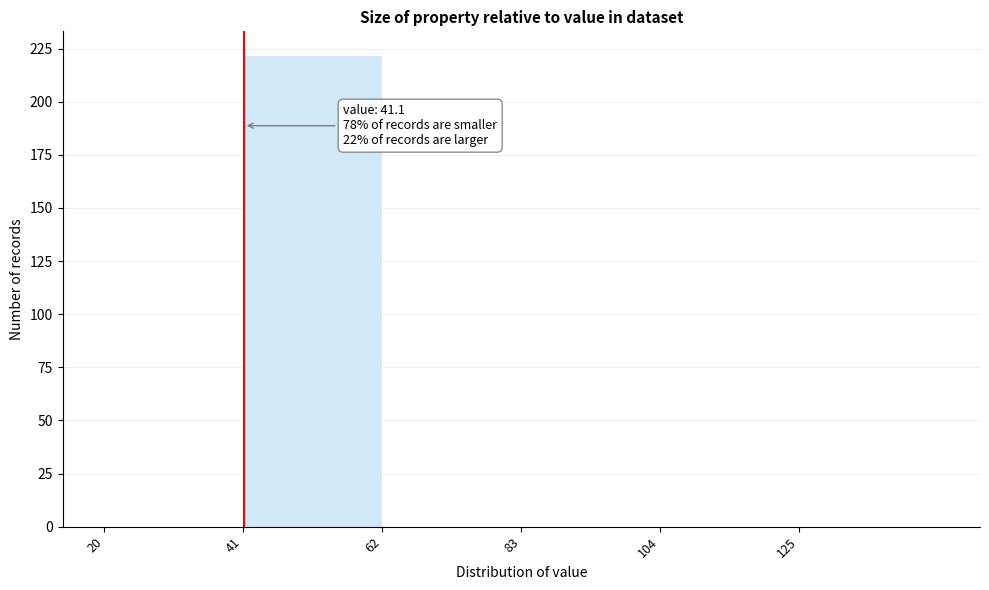

Over which range of the x-axis is the bar tallest?

41 to 62